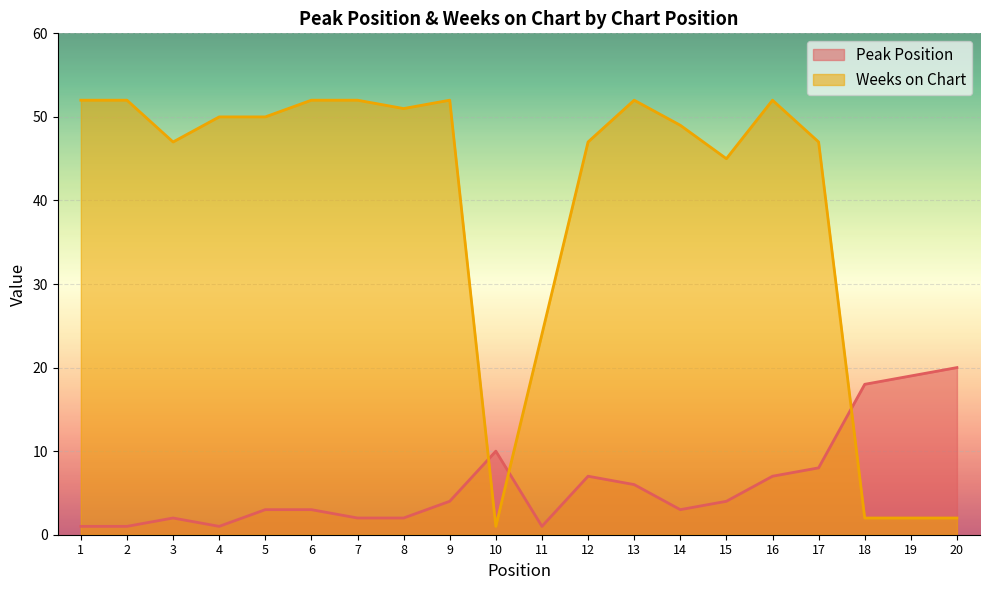

In Weeks on Chart, how many points are lower than both neighbors (excluding endpoints)?

4